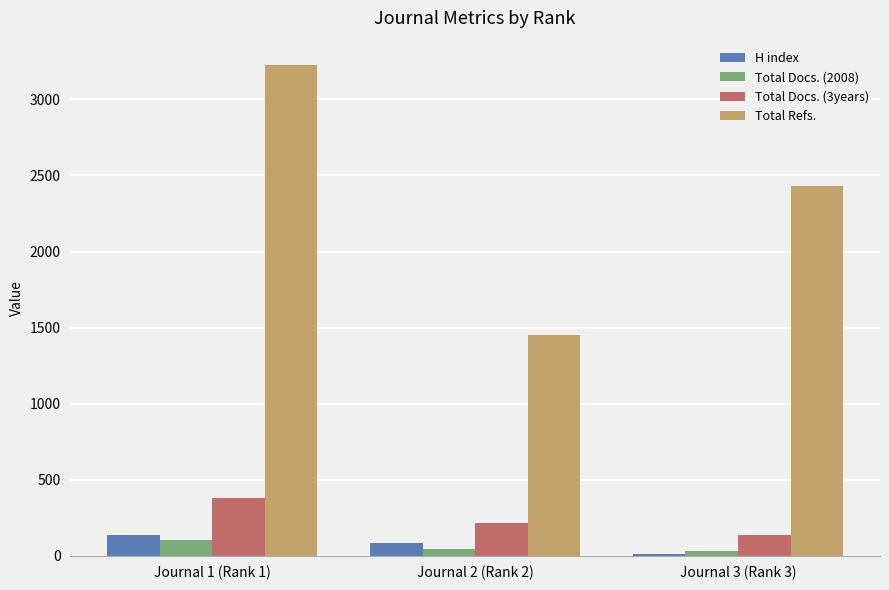

At which label does Total Refs. reach its peak?

Journal 1 (Rank 1)